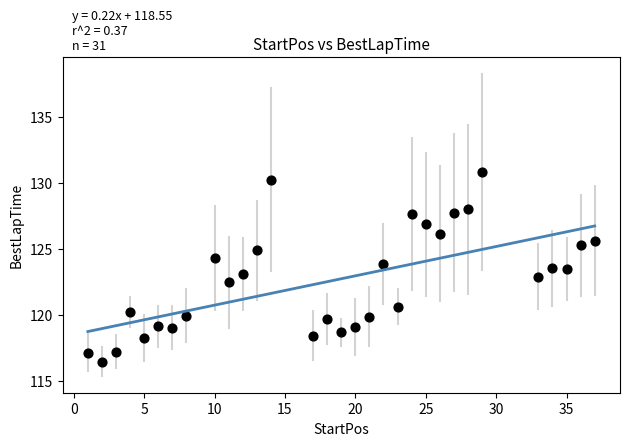

What is the range of X values (max minus min)?

36.0